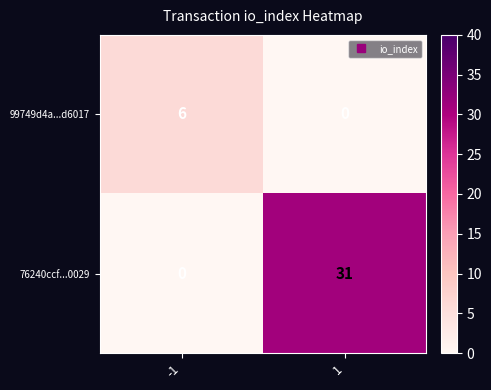

Reading left to right, transcribe all the data shown in this chart.

99749d4a...d6017: -1=6	1=0
76240ccf...0029: -1=0	1=31